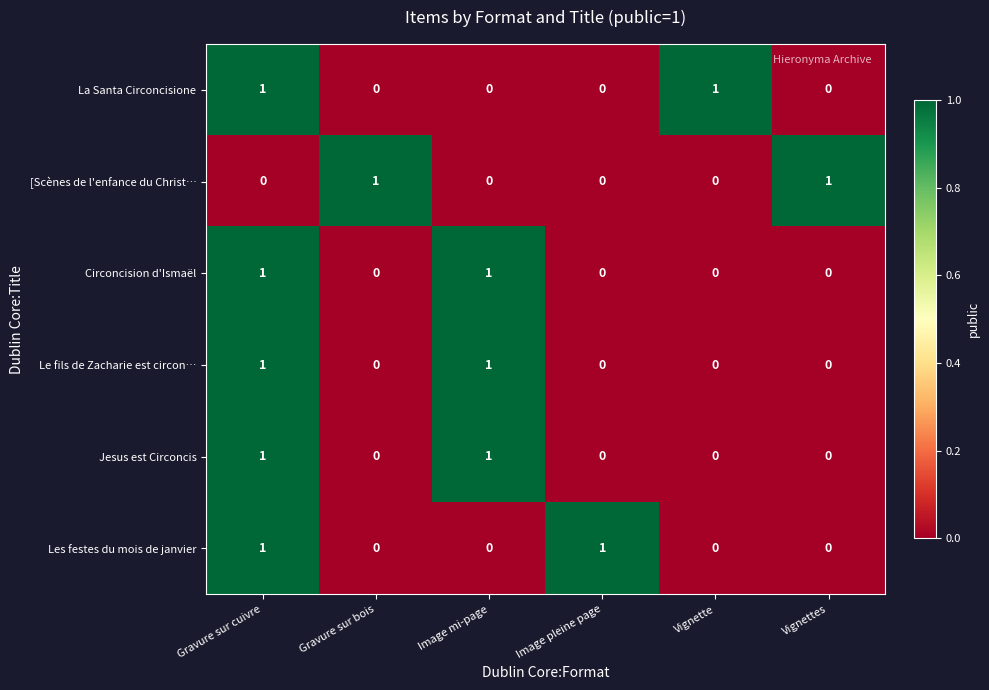

The value of La Santa Circoncisione at Vignettes is 1. True or false?

False